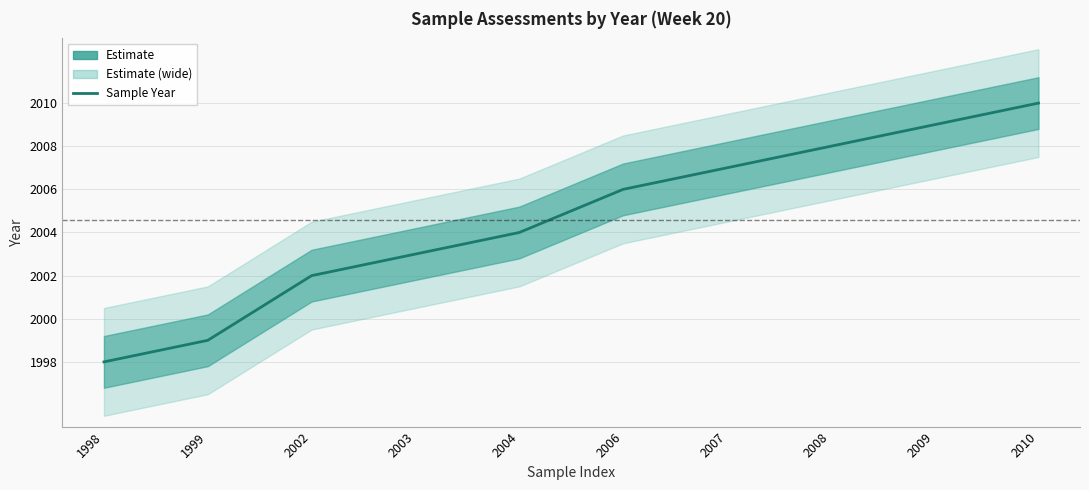

What is the change in value from 2006 to 2009?

+3